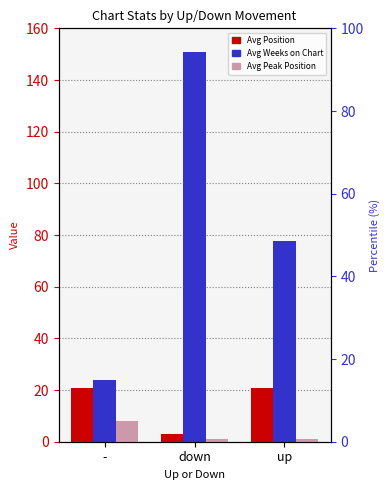

Which series has the largest range (max minus min)?

Avg Weeks on Chart